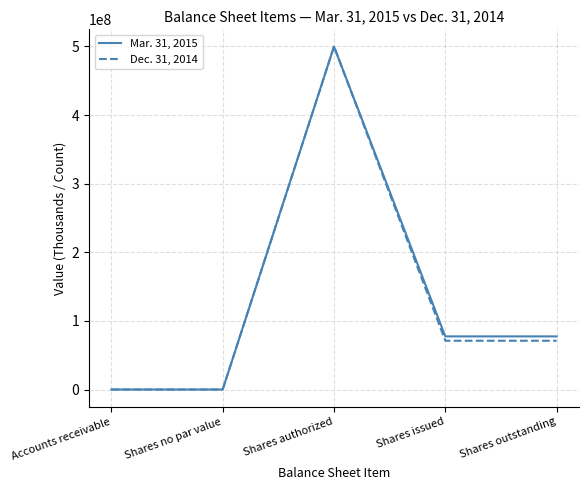

True or false: Dec. 31, 2014 has more than 1 interior local peaks.

False